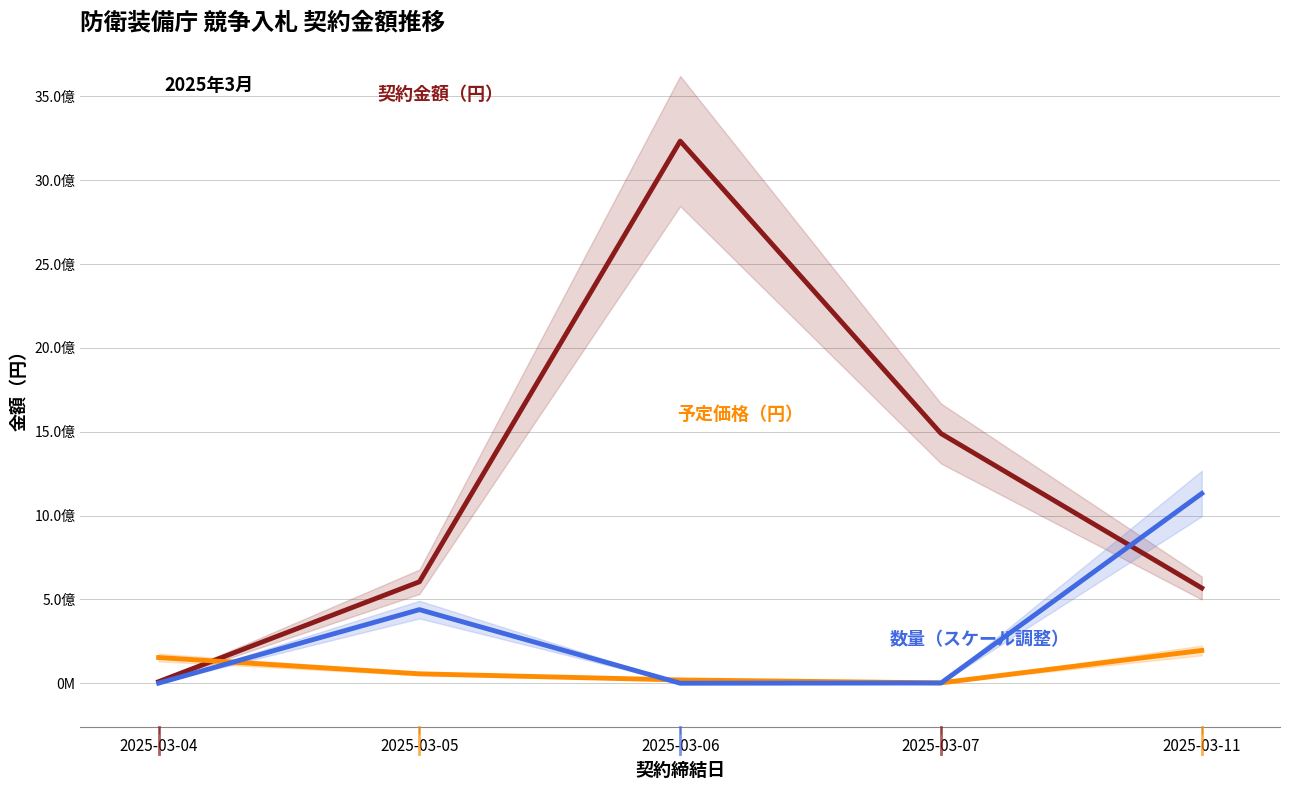

The 数量（スケール調整） series shows 976080.4 at 2025-03-04. True or false?

True